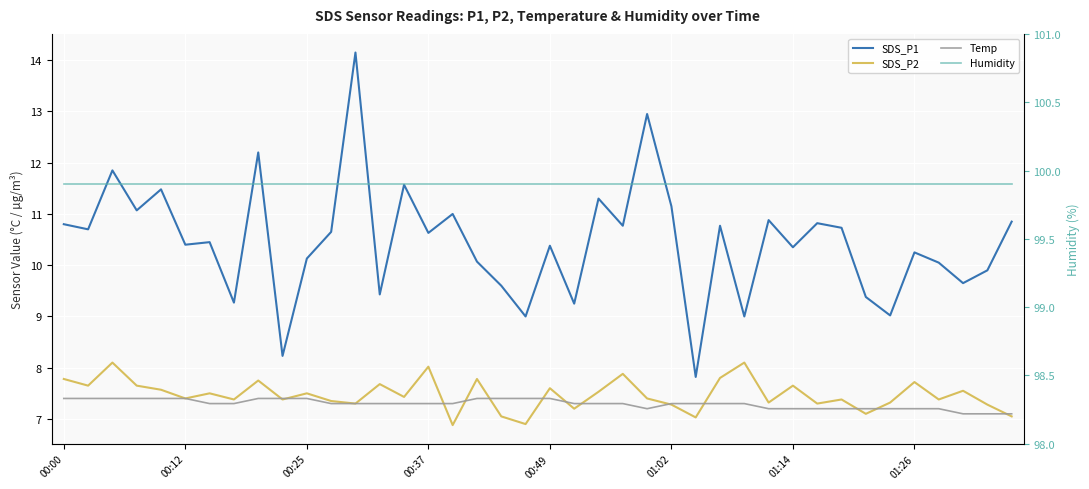

True or false: SDS_P2 and SDS_P1 cross at least once.

False